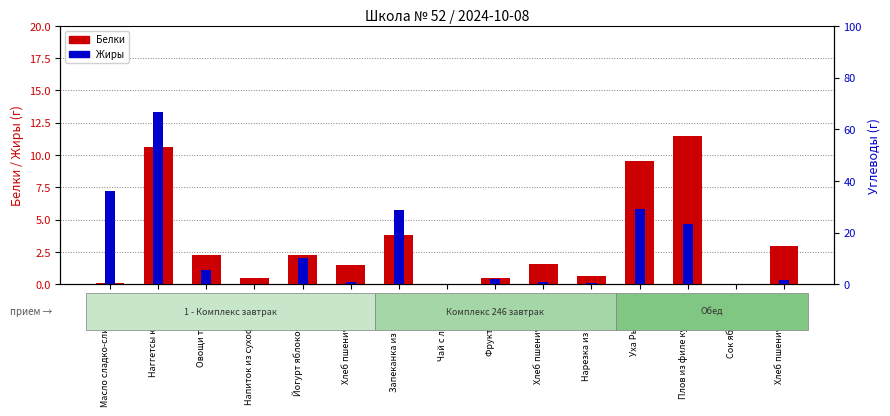

Does the chart contain any negative values?

No